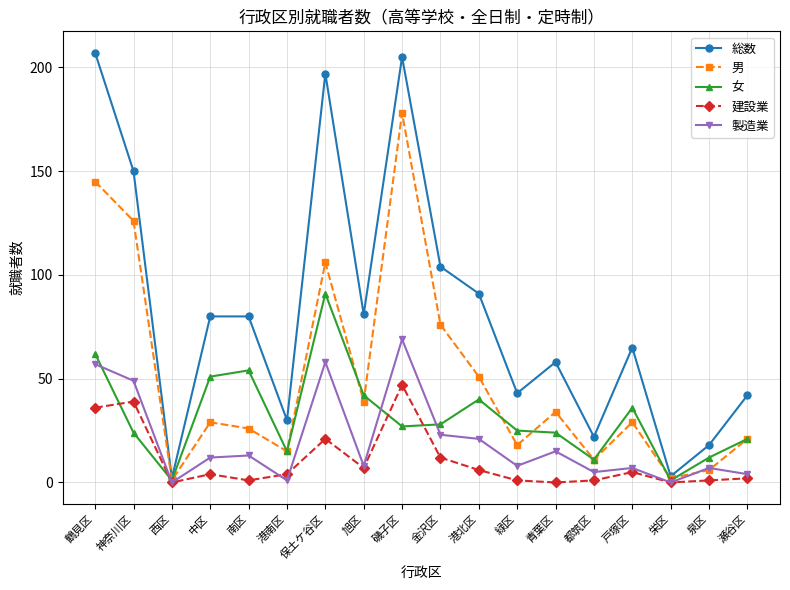

What are all the series names shown in the legend?

総数, 男, 女, 建設業, 製造業